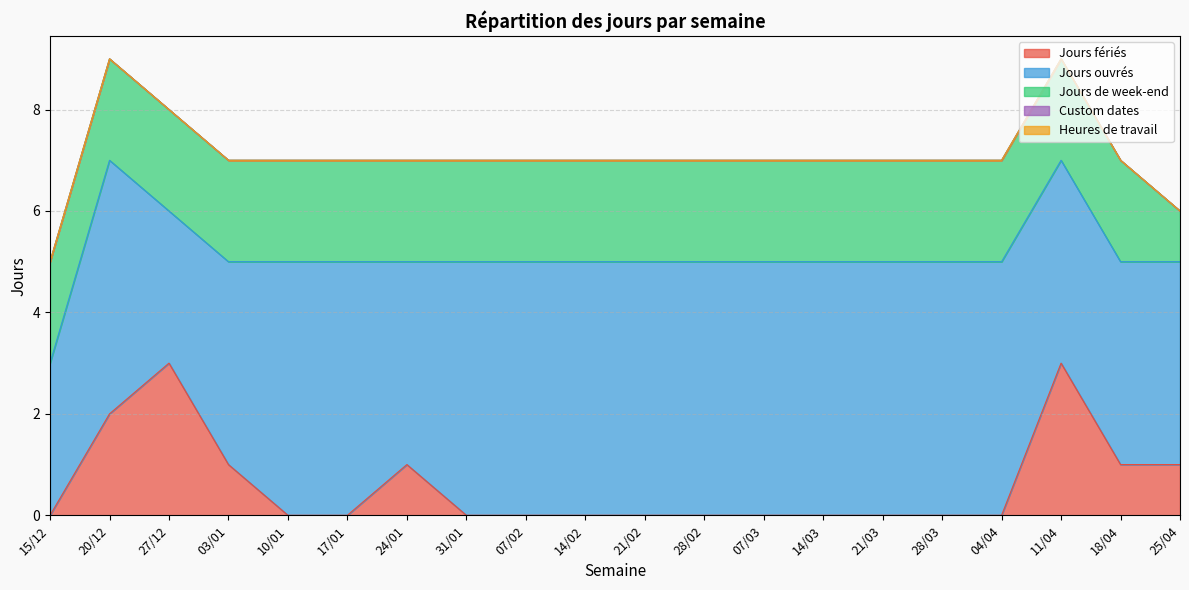

Count the number of data series in this chart.

5